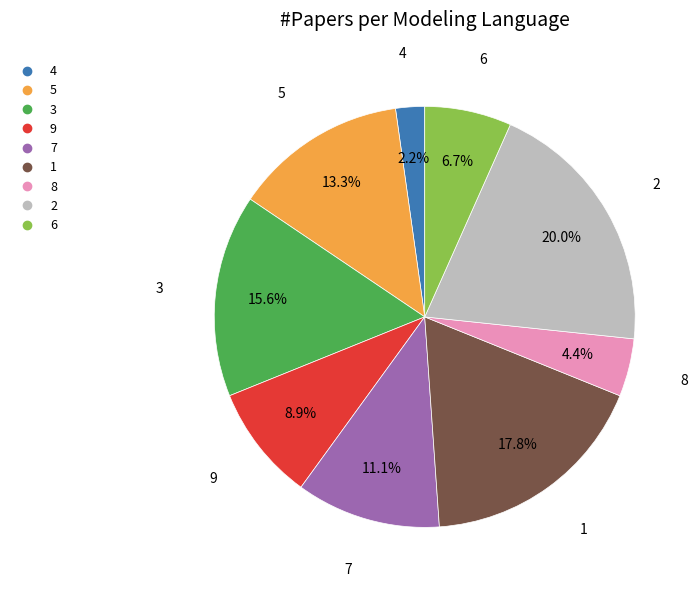

What portion of the pie excludes 1?

82.2%